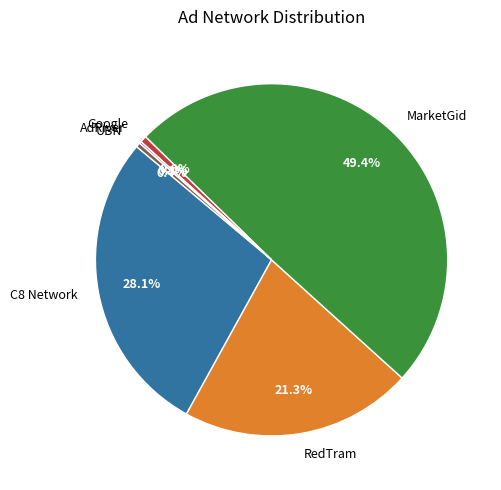

Combined, what portion of the pie is Google and C8 Network?

28.7%